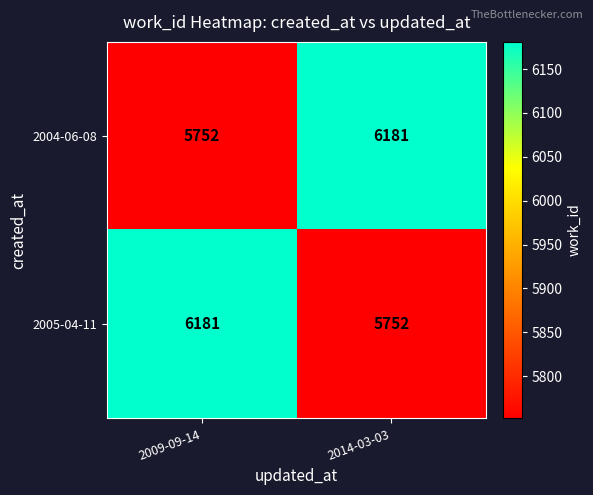

What is the difference between the 2004-06-08 values at 2014-03-03 and 2009-09-14?

429